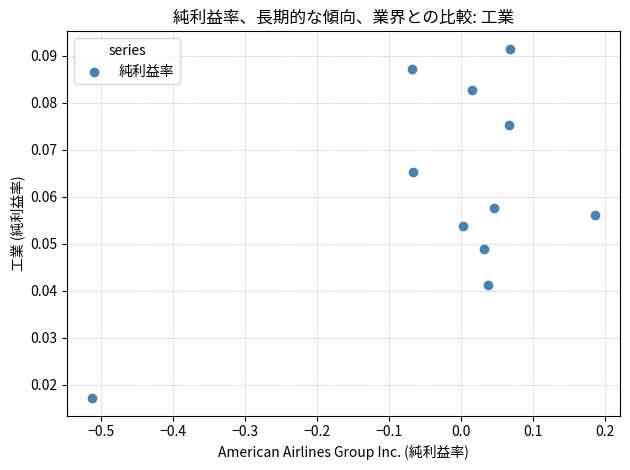

What is the range of X values (max minus min)?

0.7